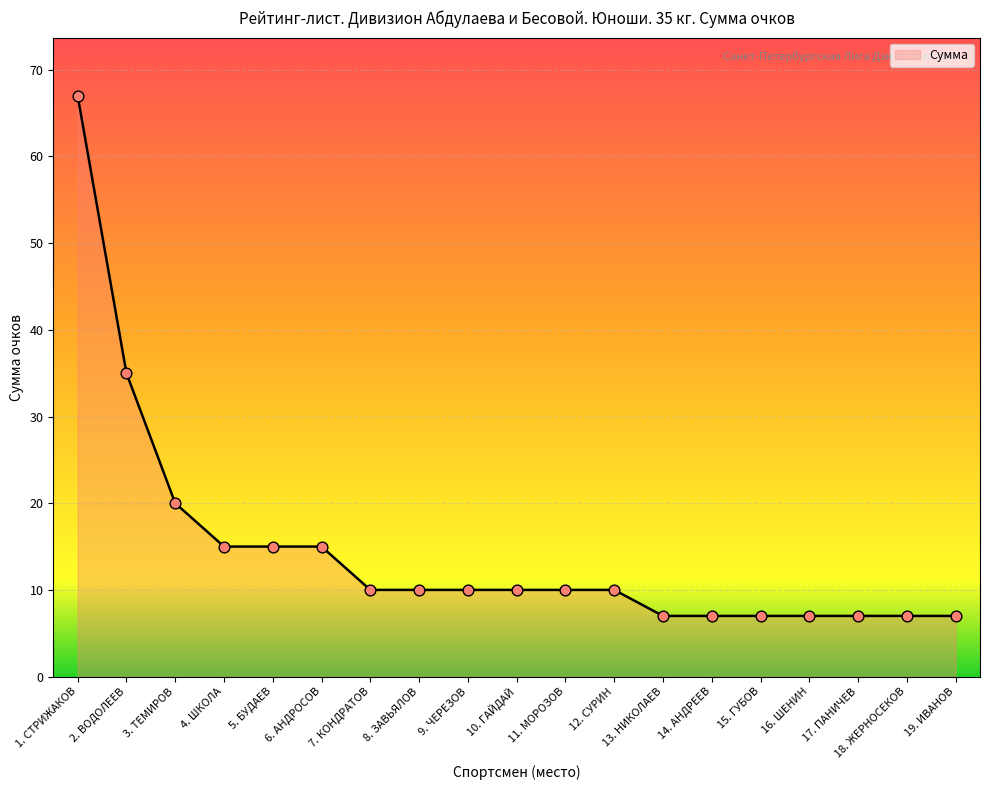

What is the change in value from 6. АНДРОСОВ to 7. КОНДРАТОВ?

-5